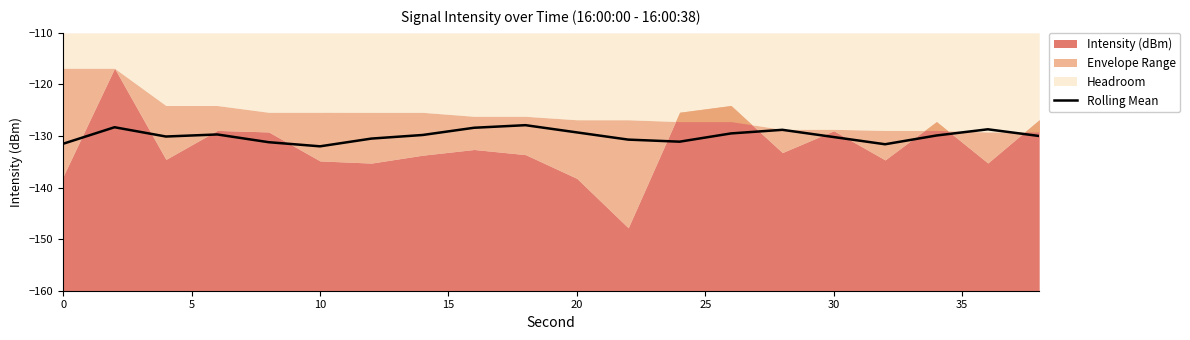

True or false: Rolling Mean has a value of -206.5 at 10.

False